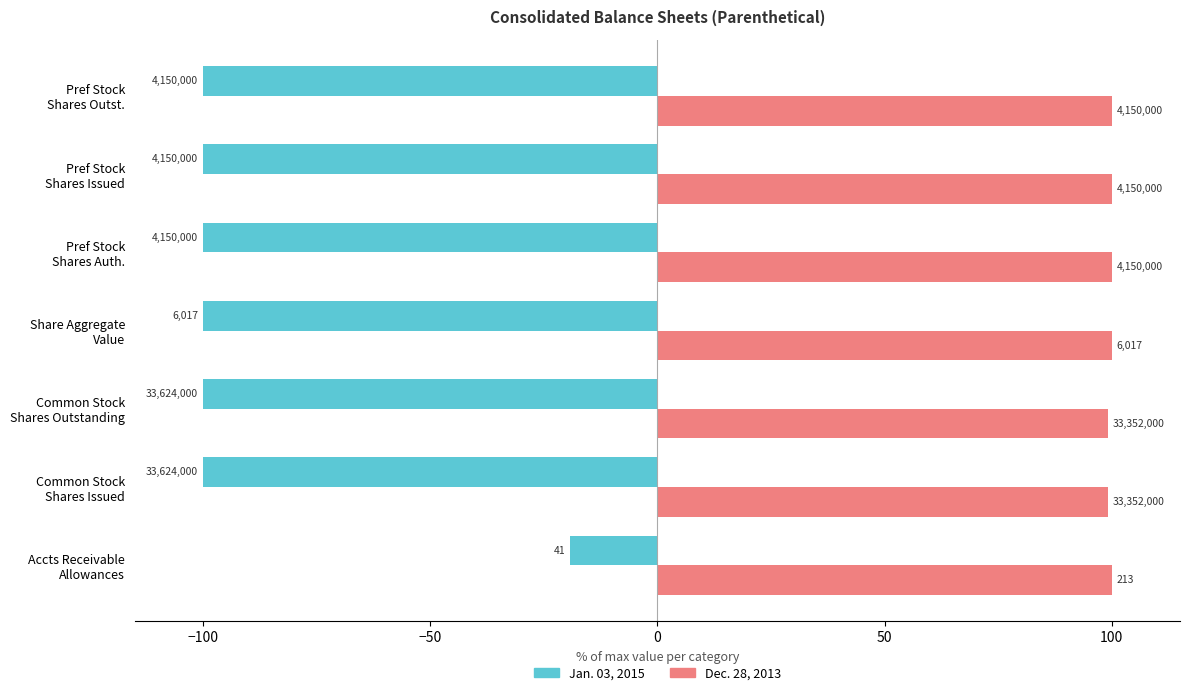

What is the difference between the maximum and minimum values in the Dec. 28, 2013 series?

0.8